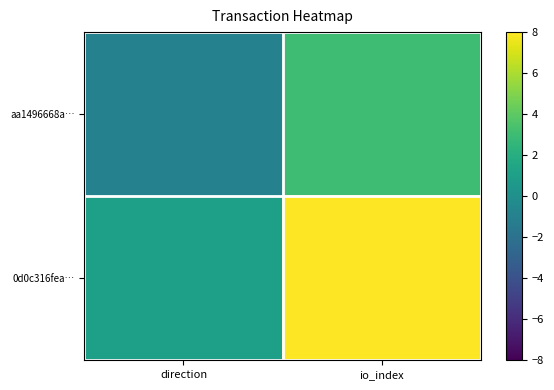

Reading left to right, what are all the values shown in this chart?

aa1496668a…: direction=-1	io_index=3
0d0c316fea…: direction=1	io_index=8